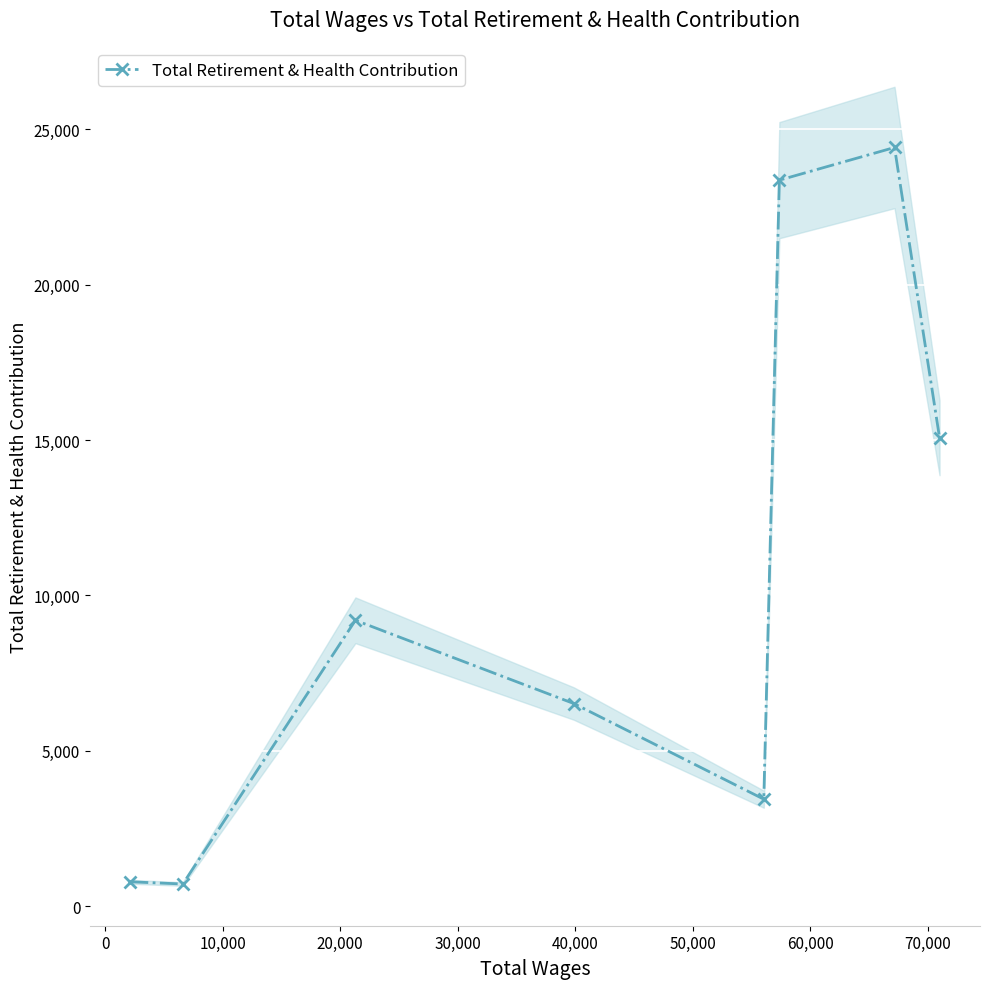

How many interior local valleys (lower than both neighbors) does the data have?

2